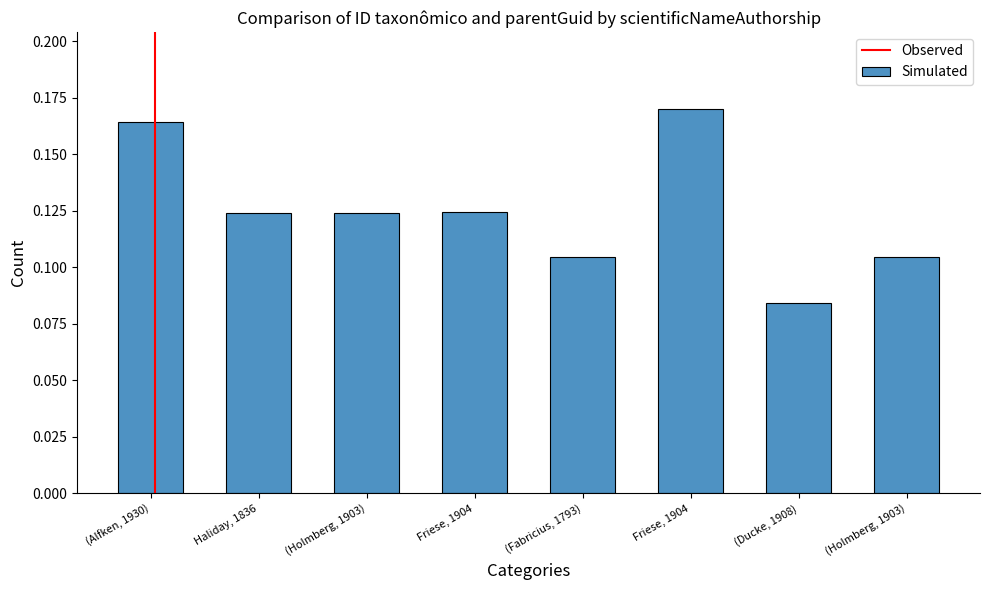

Which label corresponds to the largest value in the chart?

Friese, 1904